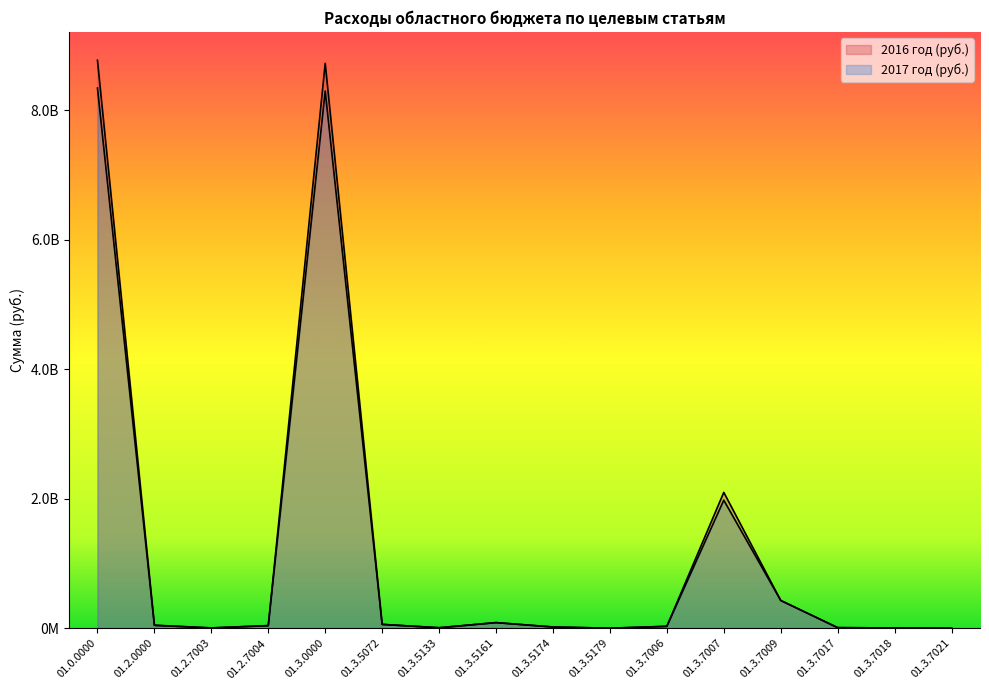

What is the label of the 10th point from the left?

01.3.5179